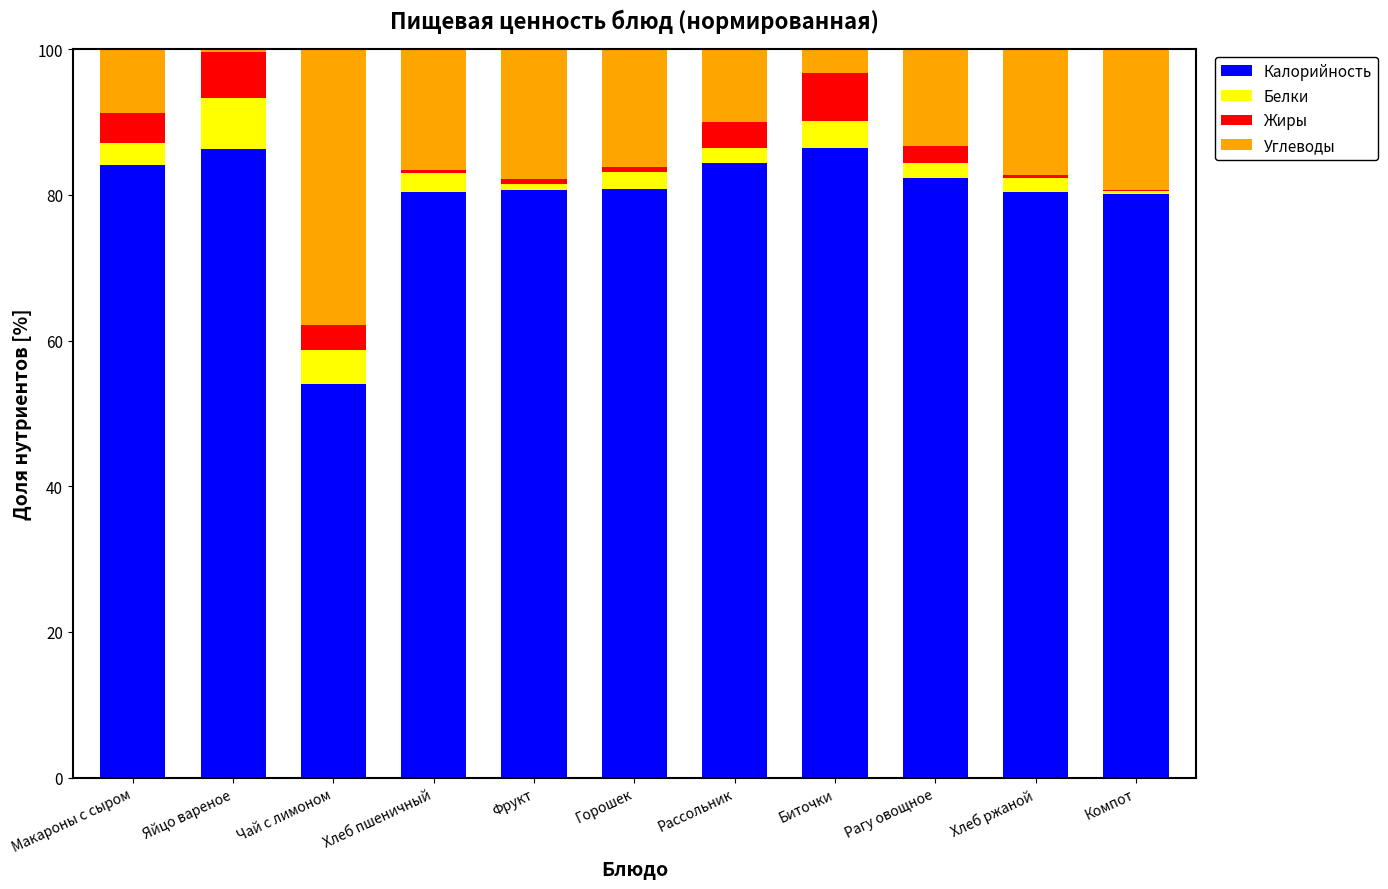

What is the total value across all series at Макароны с сыром?

100.0